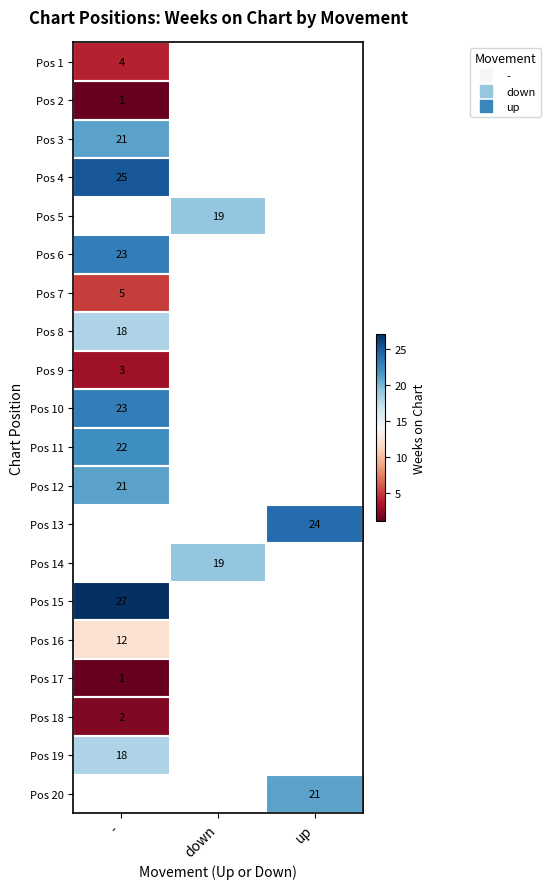

Which category has the highest value across all series?

-